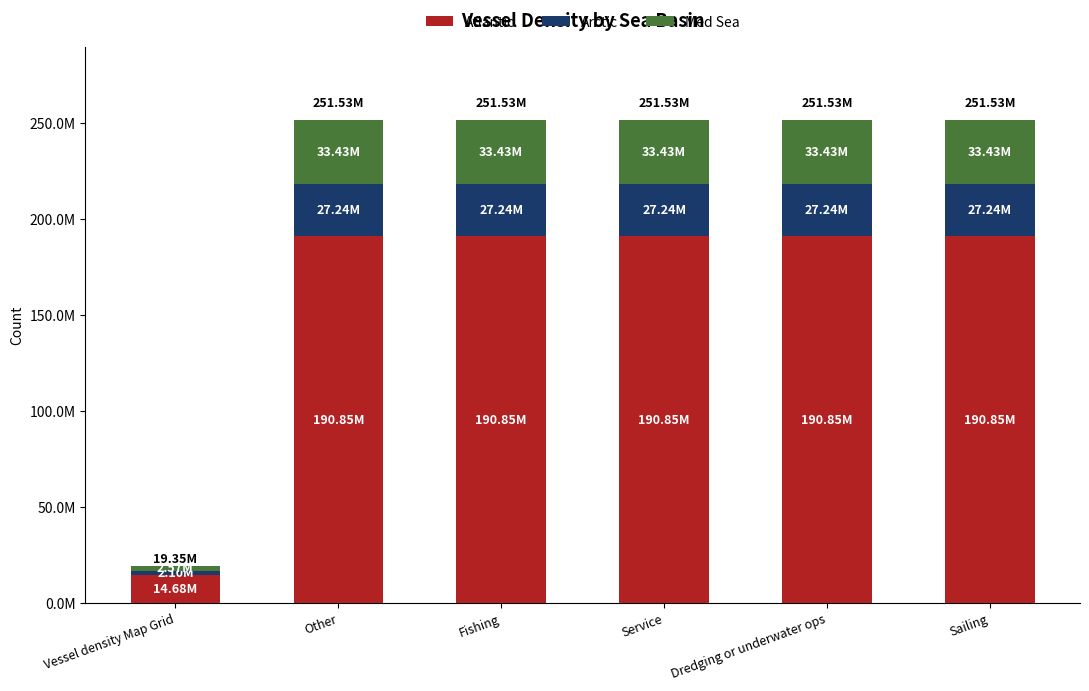

What is the label of the 1st bar from the right?

Sailing